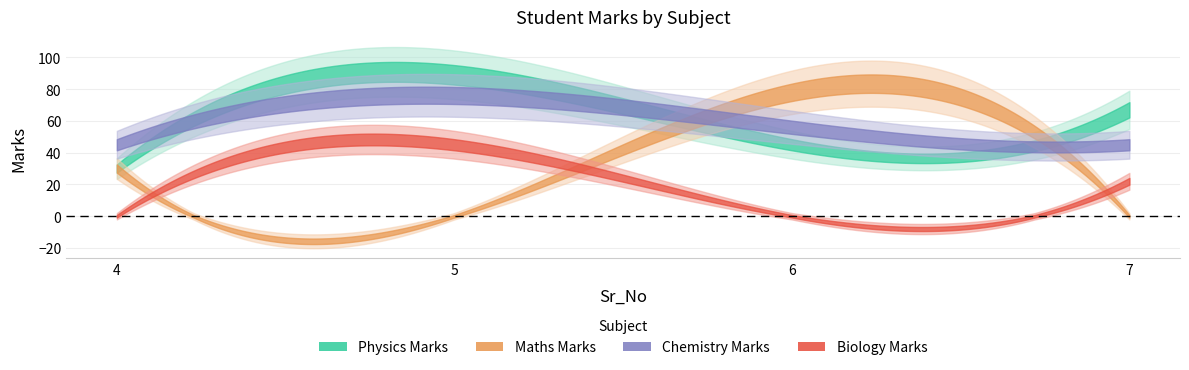

Reading left to right, transcribe all the data shown in this chart.

Physics_Marks: 4=30	5=89	6=45	7=67
Maths_Marks: 4=30	5=0	6=78	7=0
Chemistry_Marks: 4=45	5=76	6=56	7=45
Biology_Marks: 4=0	5=45	6=0	7=22